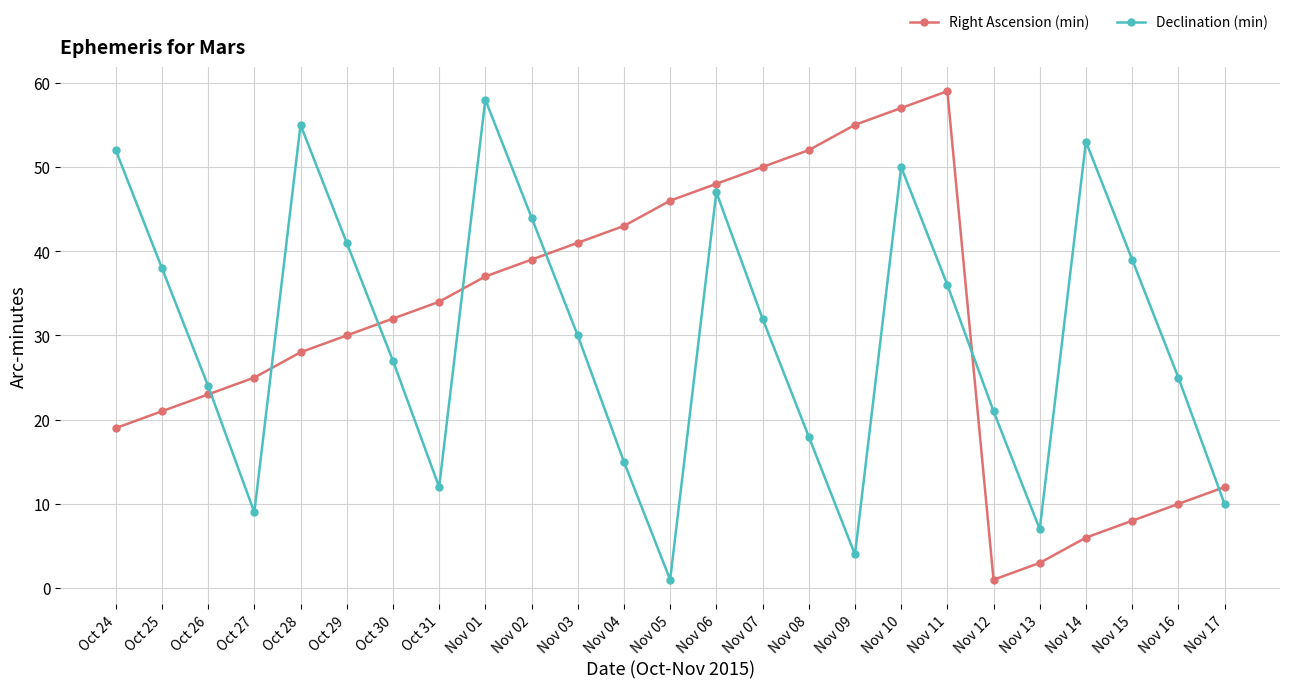

What is the total value across all series at Nov 15?

47